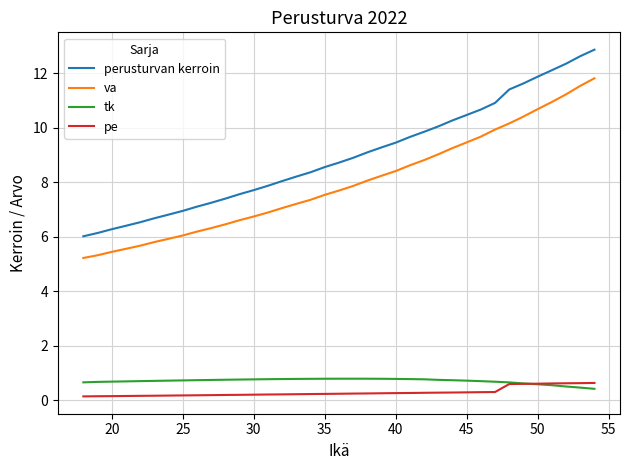

Which series has the largest total across all categories?

perusturvan kerroin